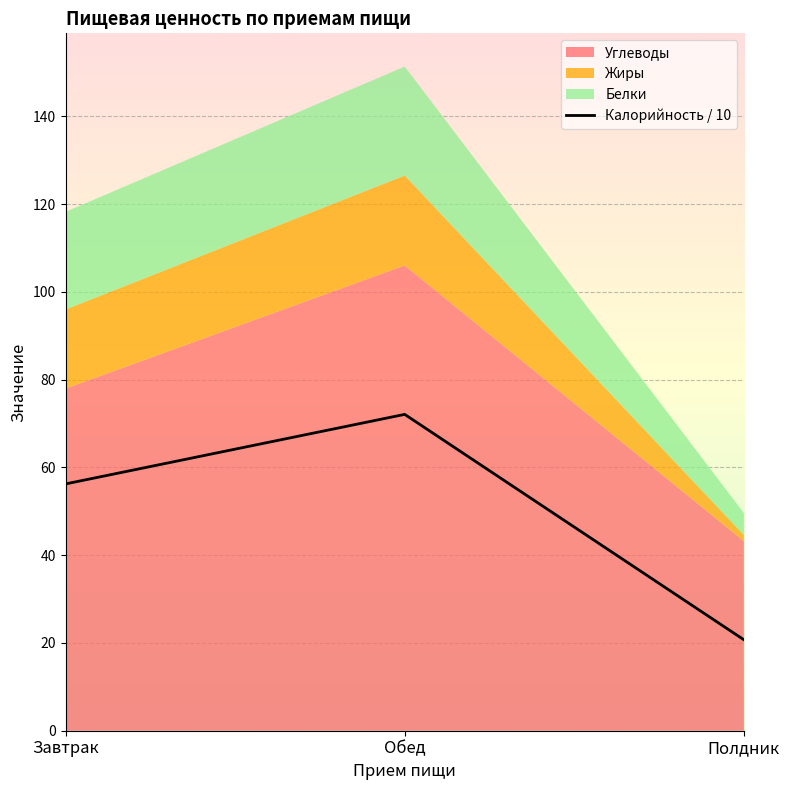

True or false: the data shows 72.1 at Обед.

True